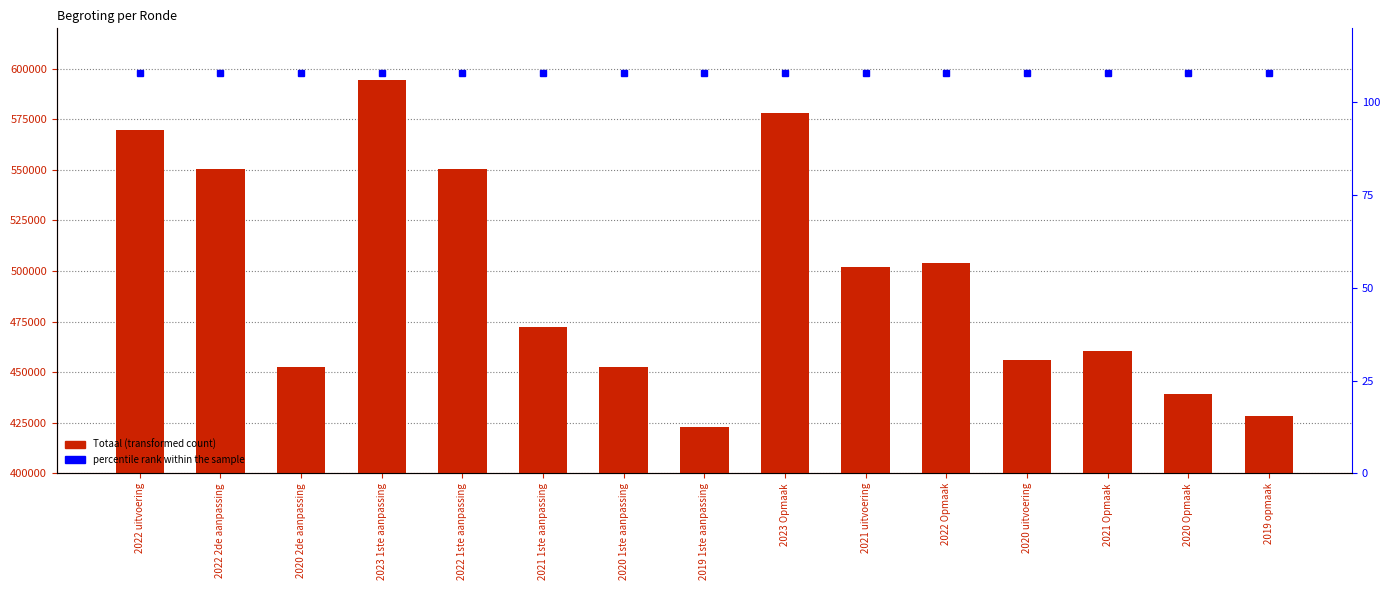

What is the label of the 15th bar from the left?

2019 opmaak